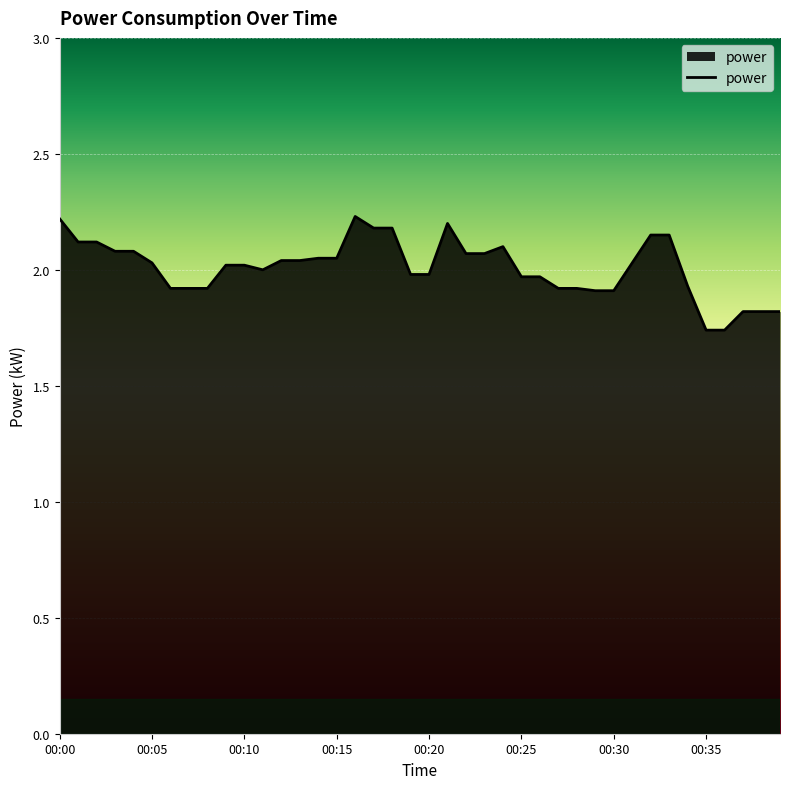

What is the maximum value shown in the chart?

2.2